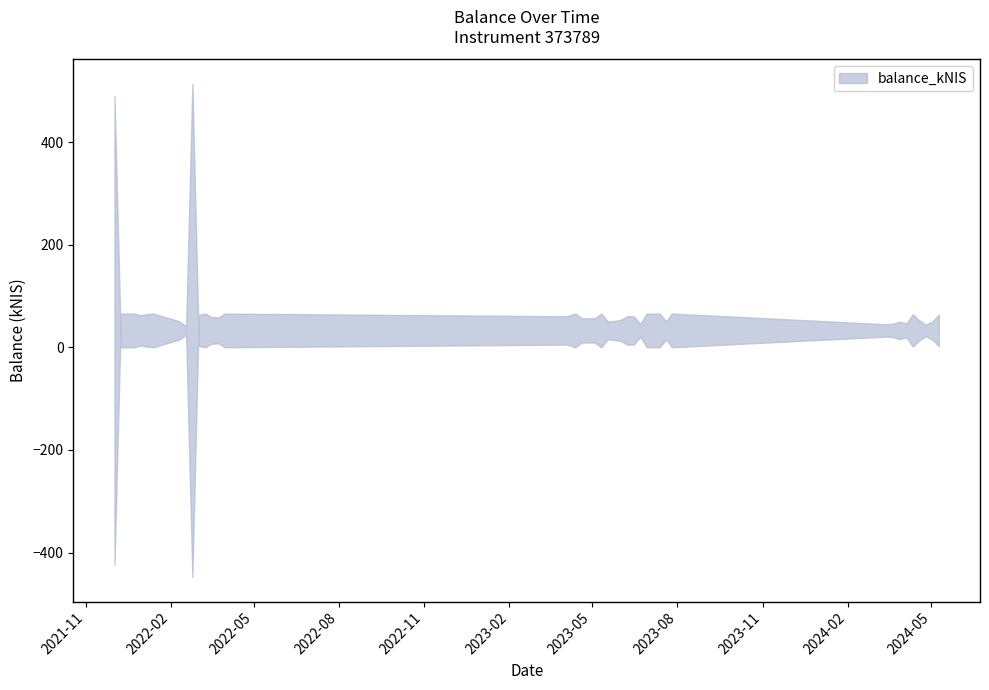

True or false: the data shows 15.3 at 2023-05-18.

True